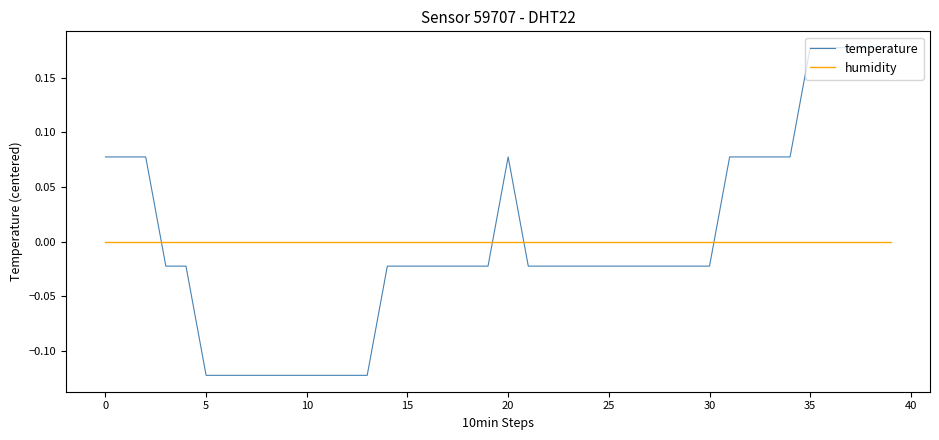

List the series in order of their peak value, highest first.

temperature, humidity